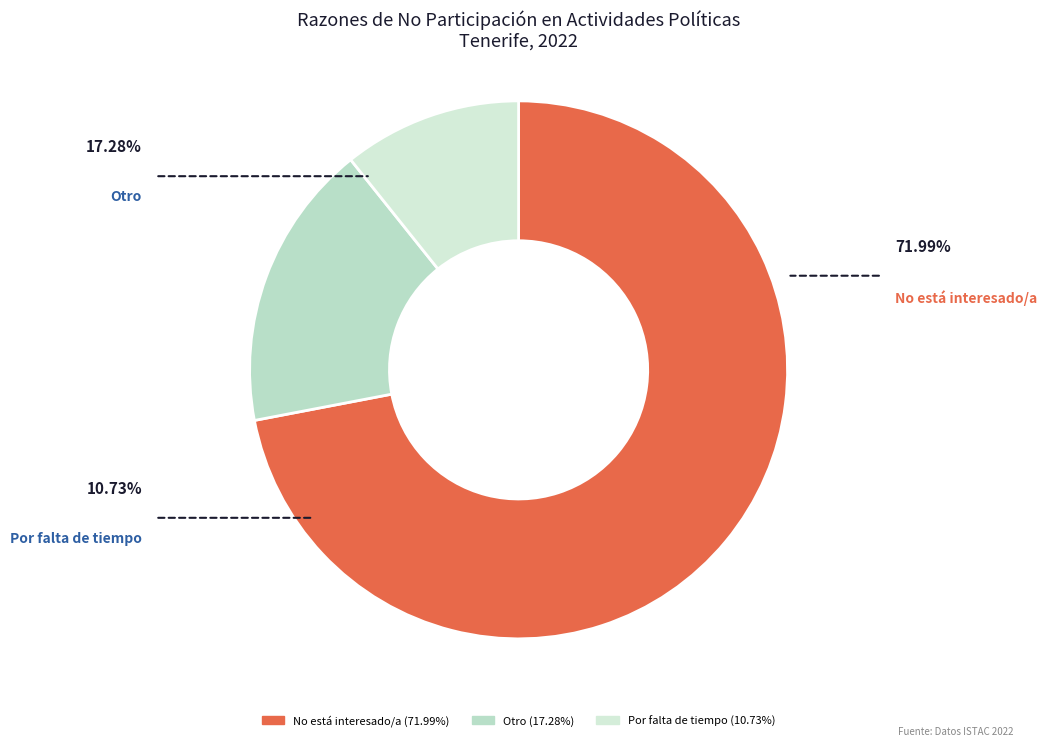

What is the ratio of the value at No está interesado/a to the value at Por falta de tiempo?

6.7